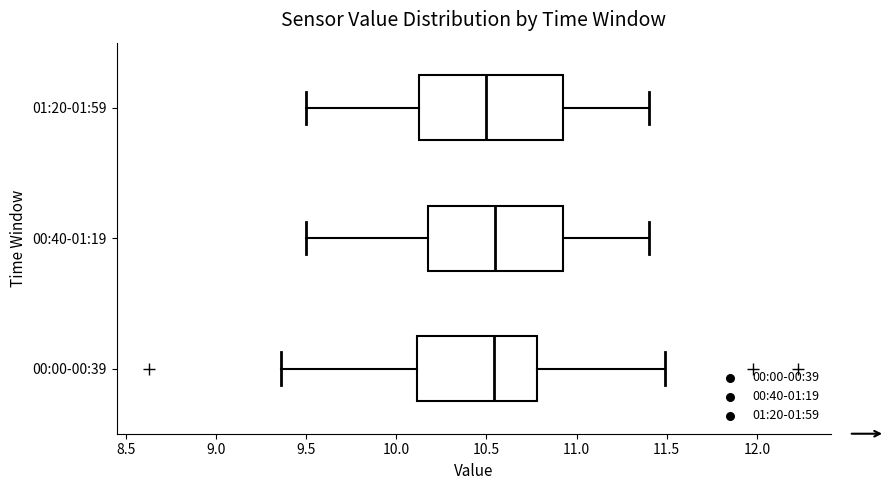

Reading bottom to top, transcribe this box plot: for each box, give where its median line is, the range the box spans, and where its two whiskers end, as read against the x-axis. The values are not printed on the chart, so give them approximately, as read against the axis.

00:00-00:39: median 10.55, box 10.10 to 10.80, whiskers 9.35 to 11.50
00:40-01:19: median 10.55, box 10.20 to 10.95, whiskers 9.50 to 11.40
01:20-01:59: median 10.50, box 10.15 to 10.95, whiskers 9.50 to 11.40